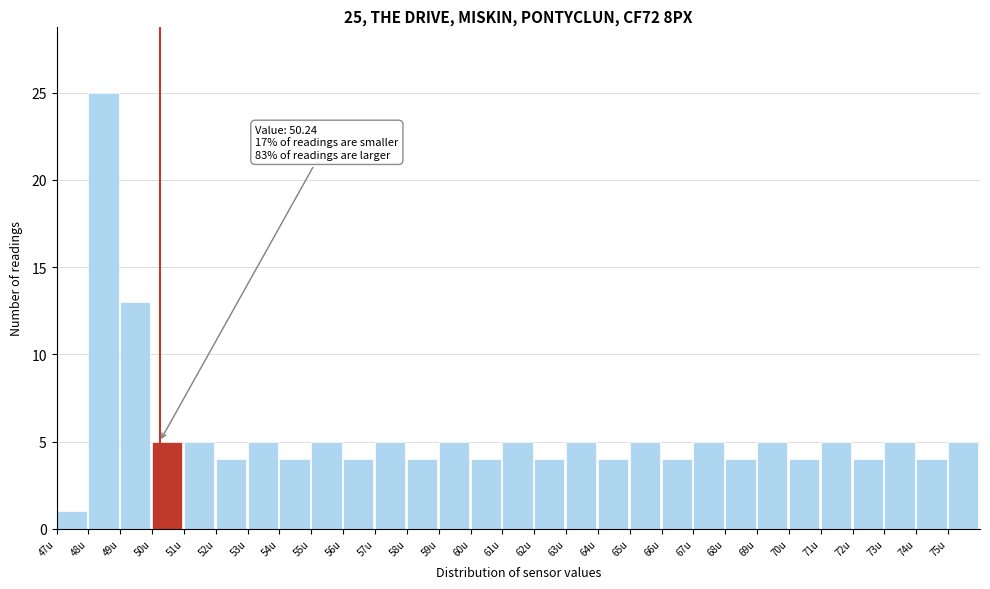

Which range on the x-axis has the tallest bar?

48 to 49